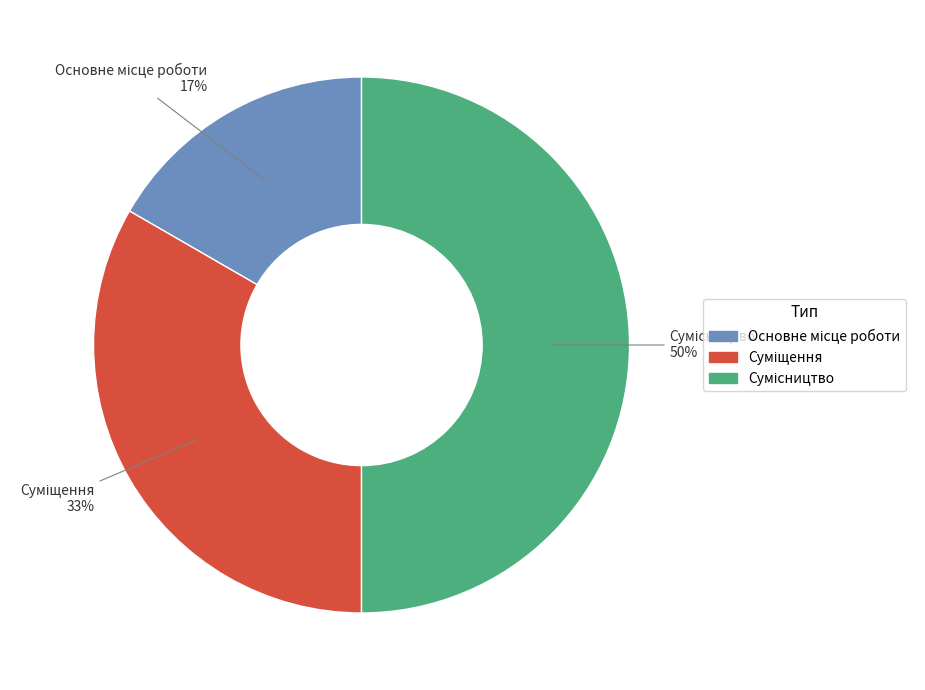

To the nearest percent, what is the average slice percentage?

33%